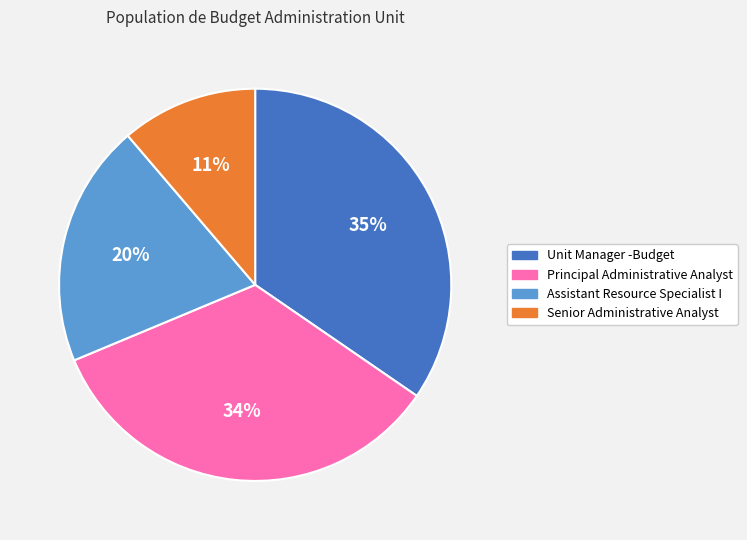

How many slices are in this pie chart?

4